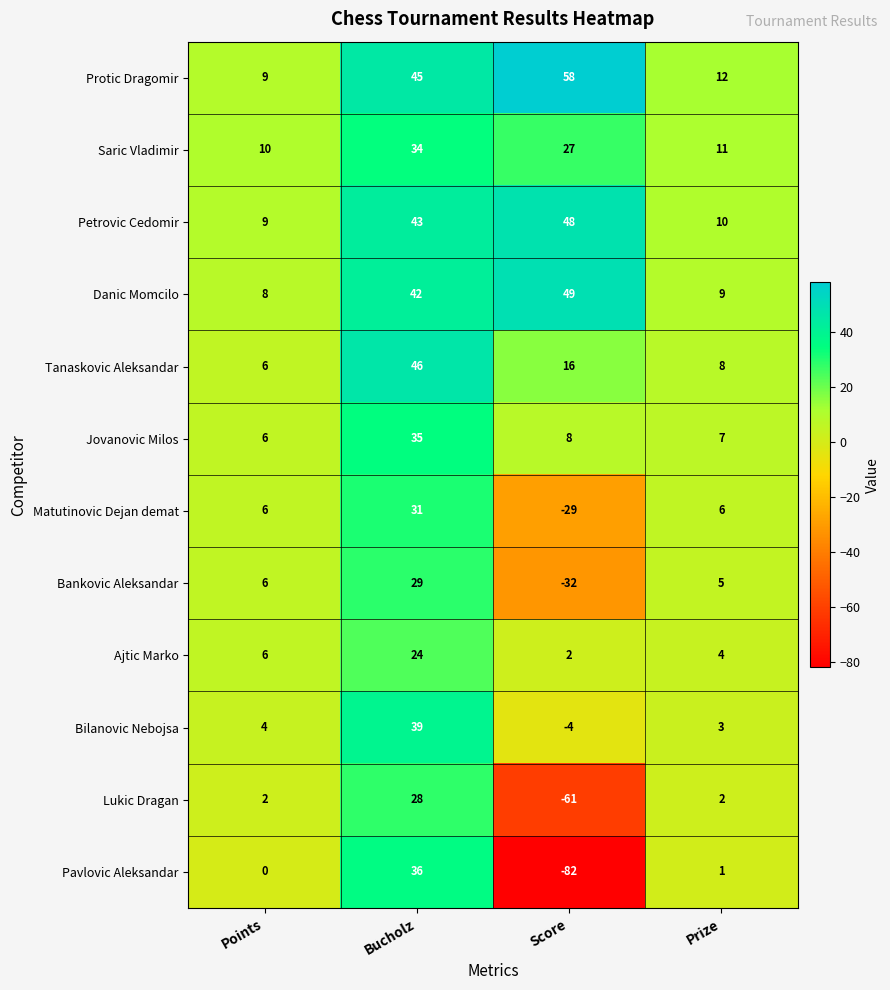

What is the approximate value of Tanaskovic Aleksandar at Bucholz?

46